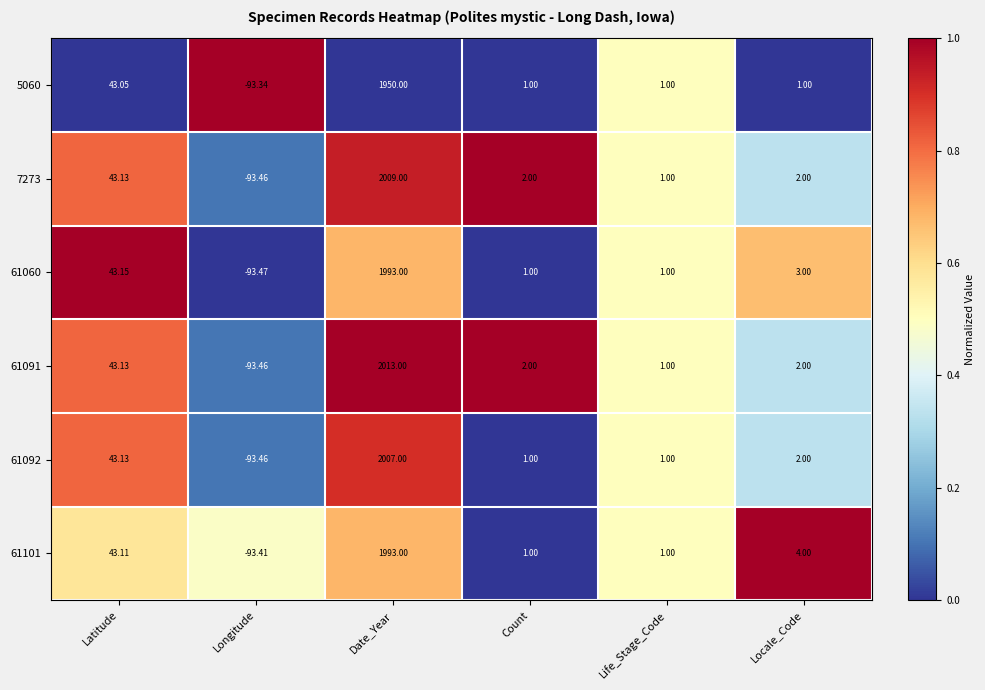

Where does the 5060 series first go above 1?

Latitude